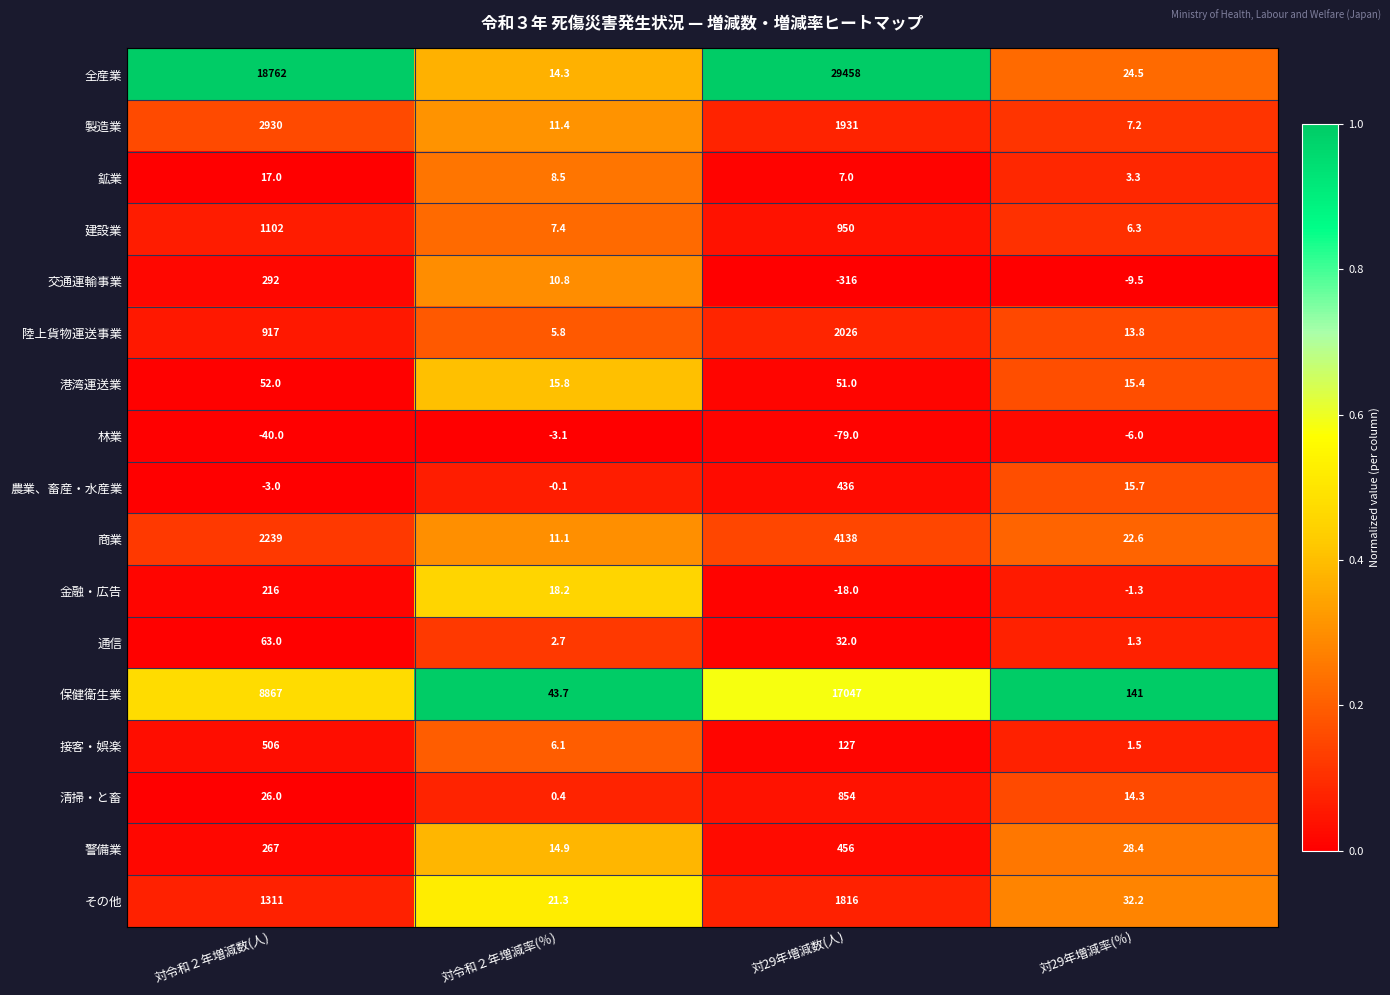

Which label corresponds to the smallest value in the chart?

対29年増減数(人)